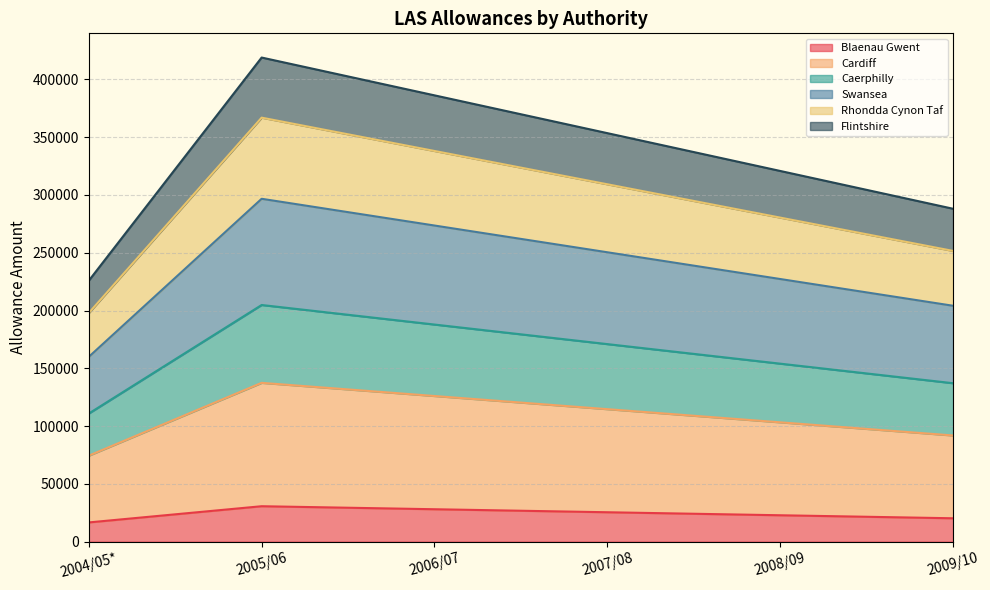

Count the number of data series in this chart.

6